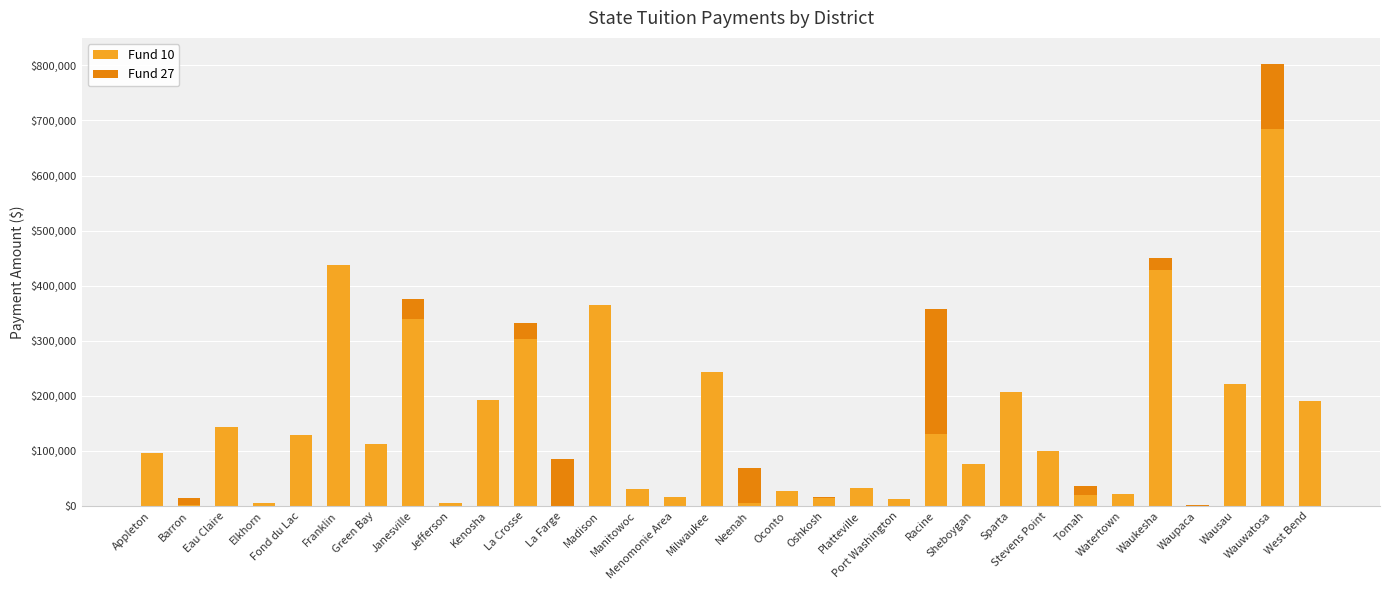

Is it true that Fund 10 equals 22377 at Oshkosh?

False